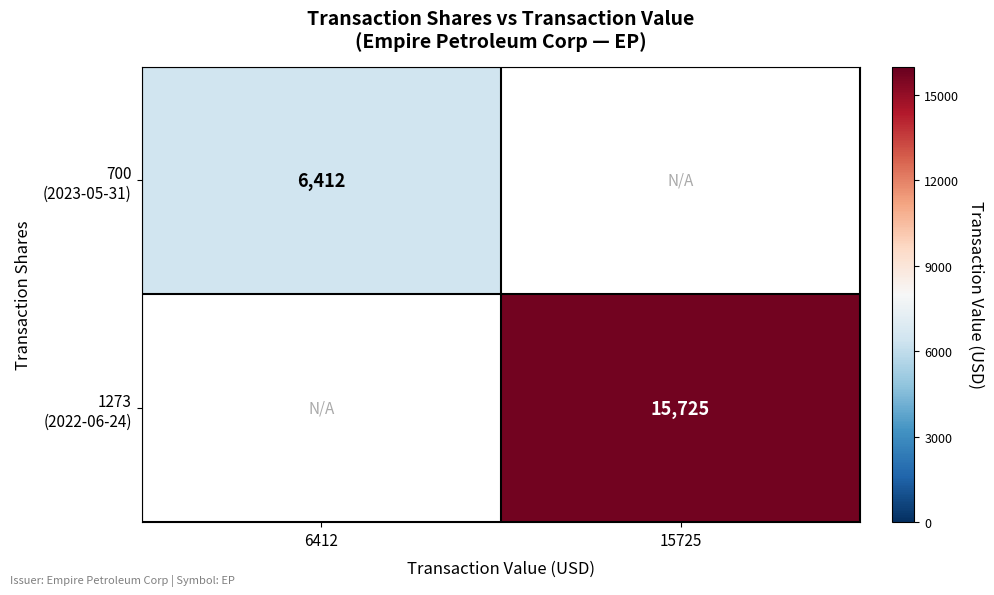

Which series has the widest spread of values?

700 (2023-05-31)